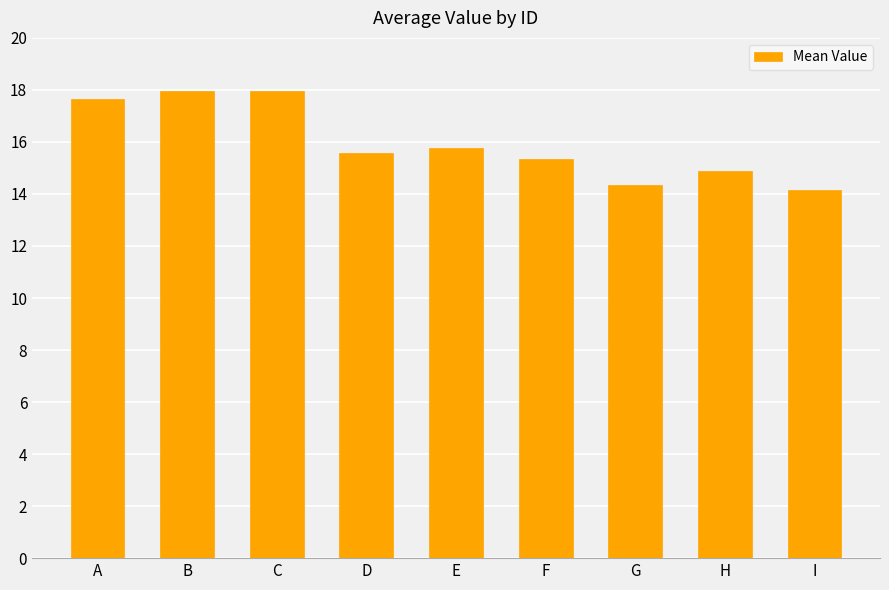

Between H and C, which is larger?

C